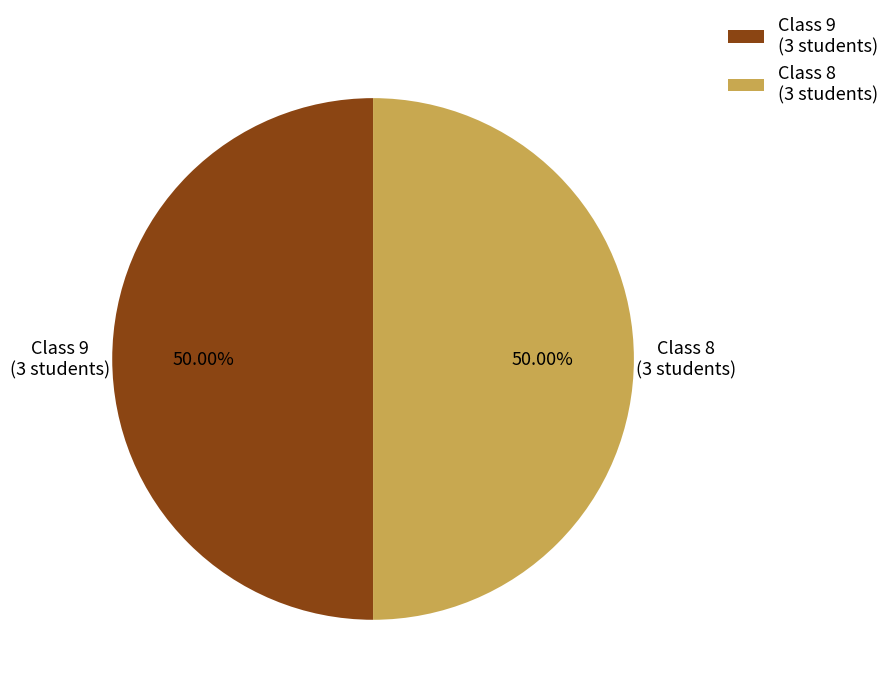

Approximately how many times larger is the value at Class 9 (3 students) compared to Class 8 (3 students)?

1.0